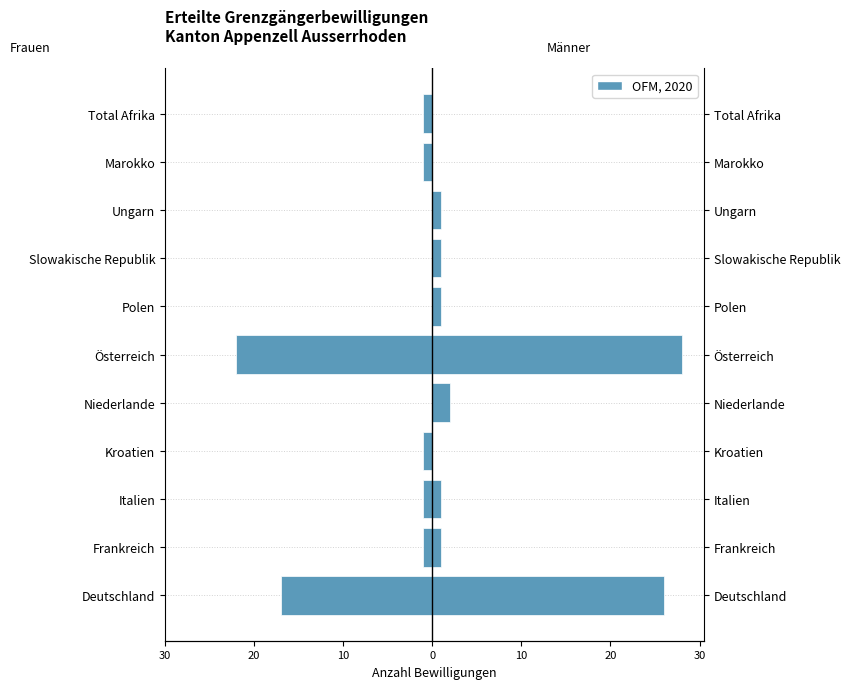

How many values in Frauen are below zero?

7